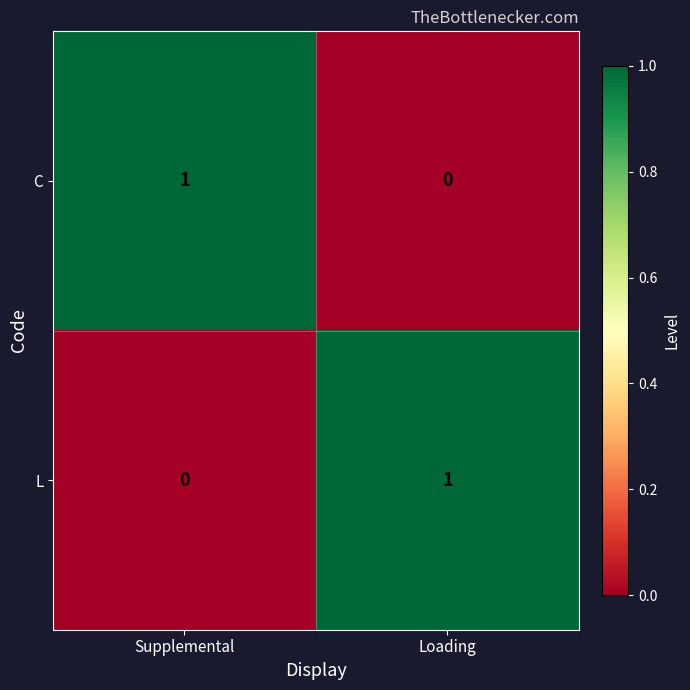

At which label does L reach its minimum?

Supplemental